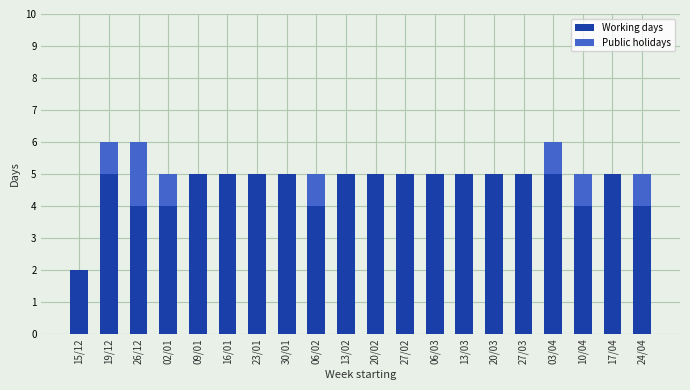

True or false: Working days has a value of 5 at 30/01.

True